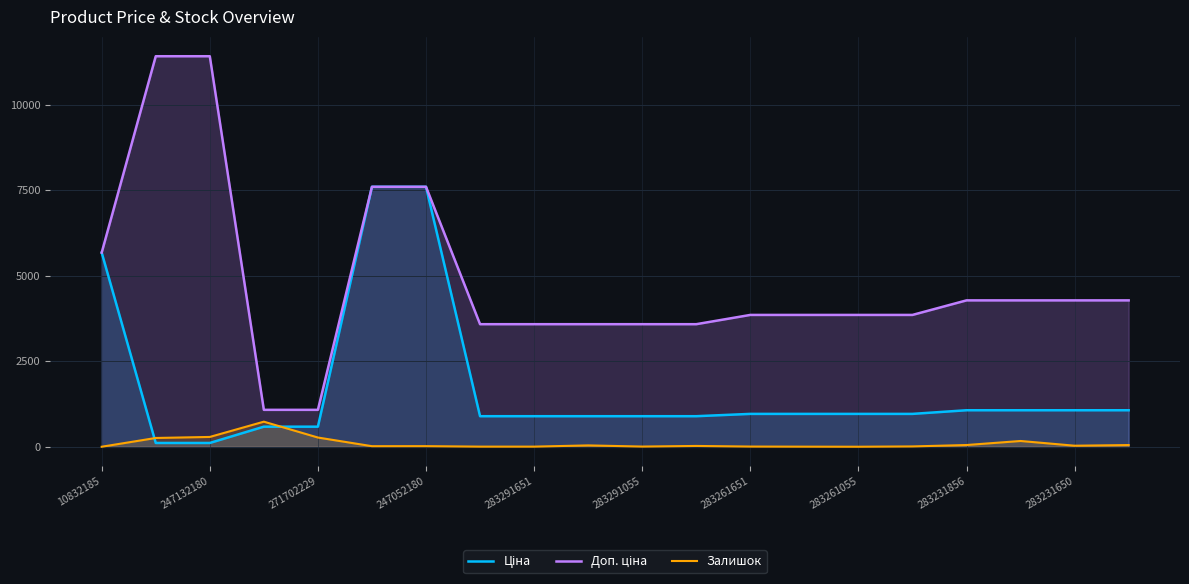

How many categories are shown in the chart?

20